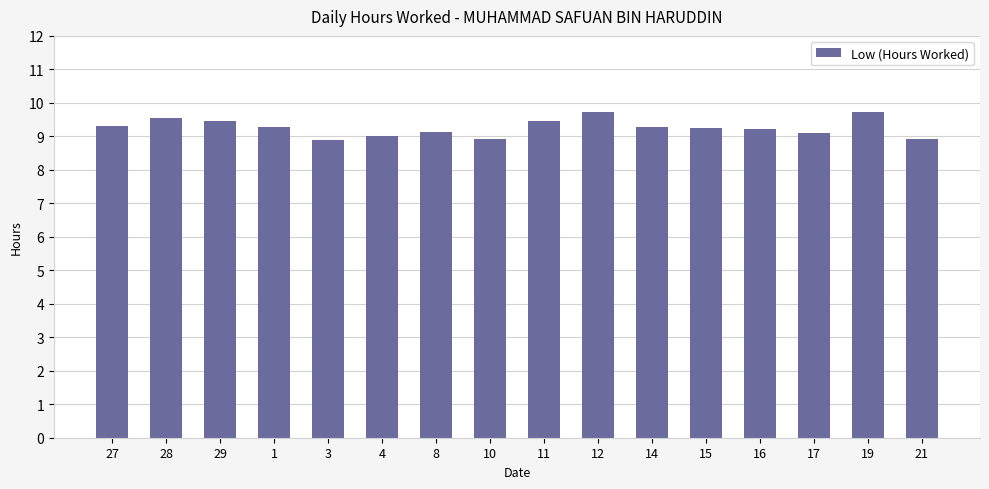

What is the change in value from 4 to 12?

+0.7